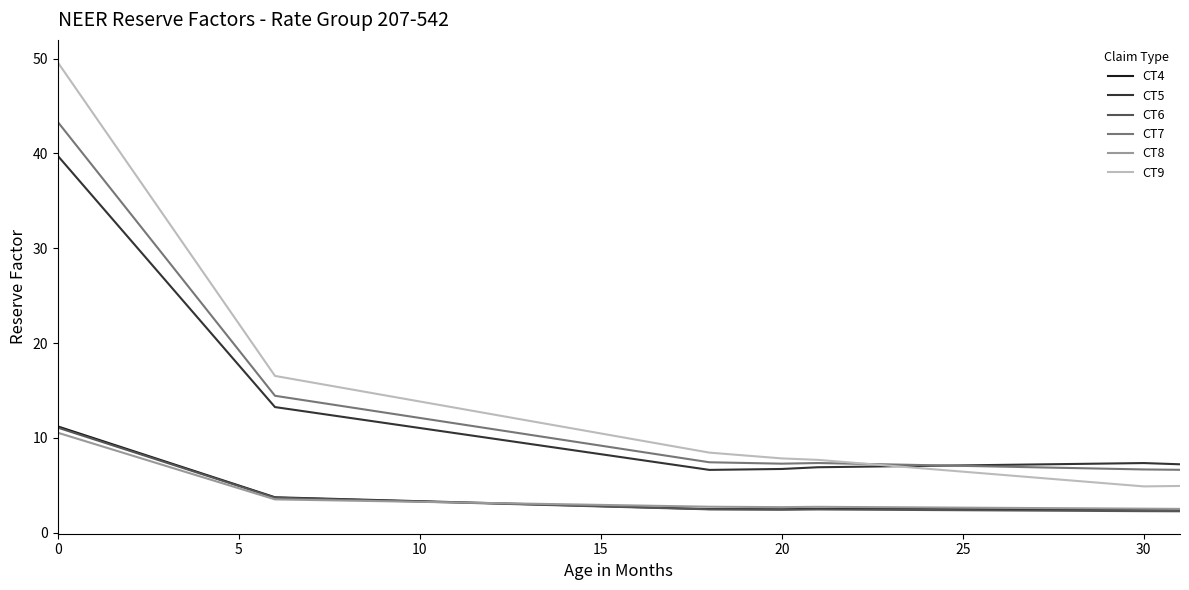

Which series has the widest spread of values?

CT9